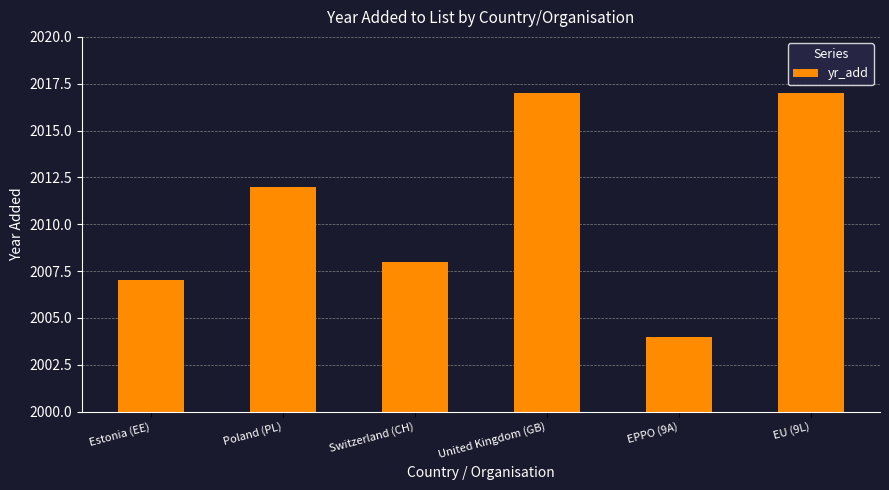

Read the value at Switzerland (CH).

2008